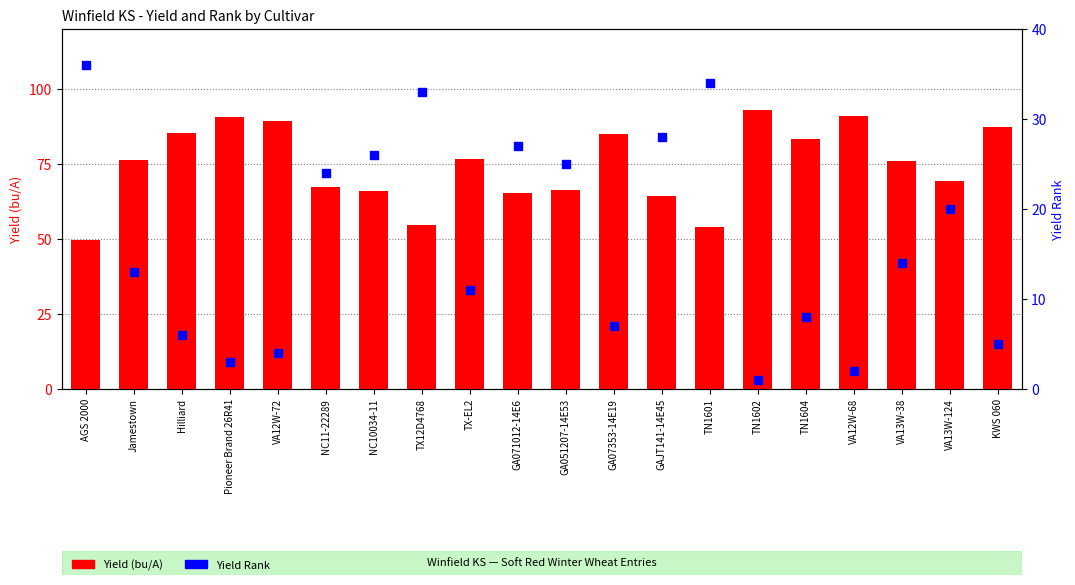

Which series reaches the minimum Y coordinate?

Yield Rank